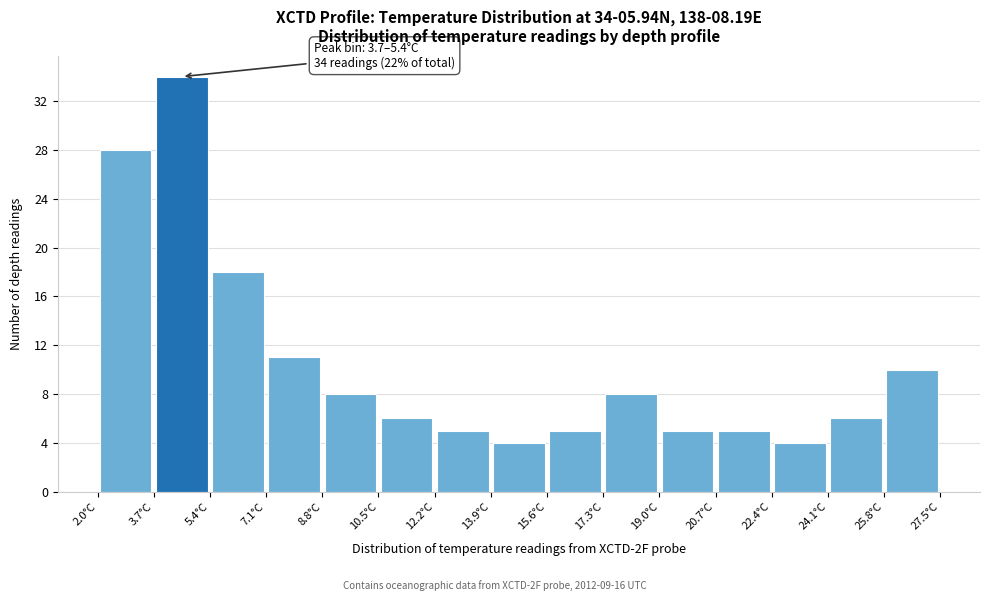

Which range on the x-axis has the tallest bar?

3.7 to 5.4